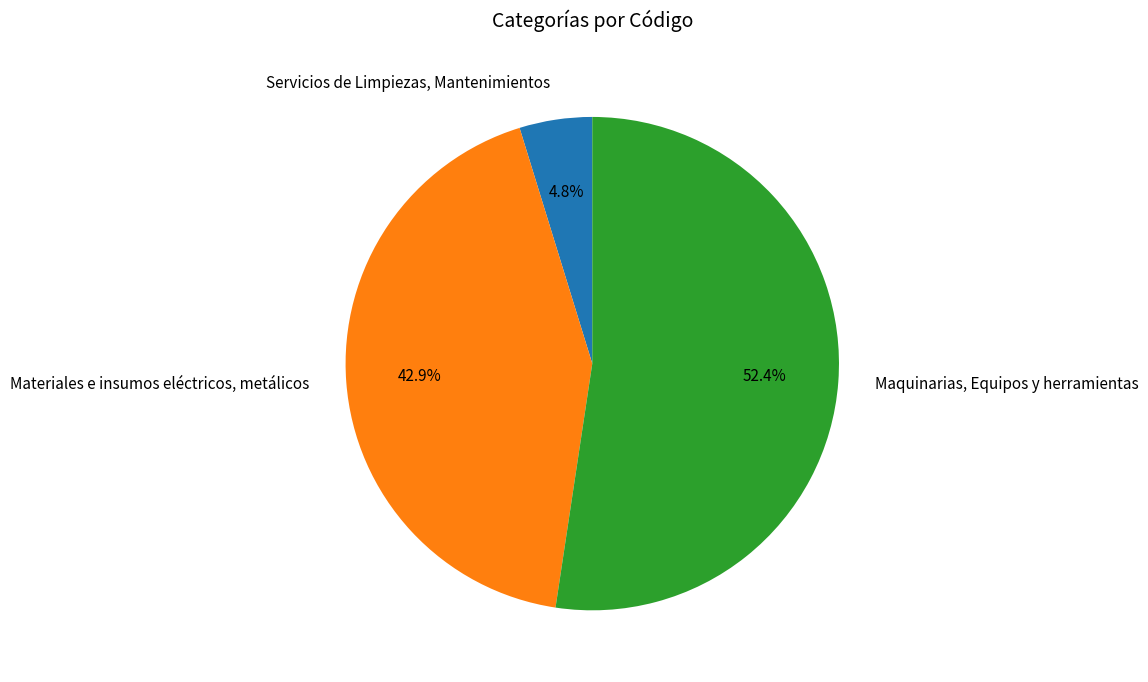

Count the number of slices in the pie.

3